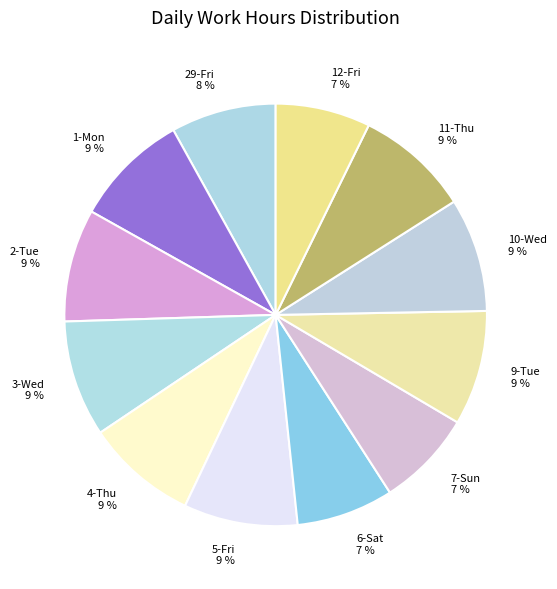

Do 11-Thu and 12-Fri together represent more than half of the pie?

No